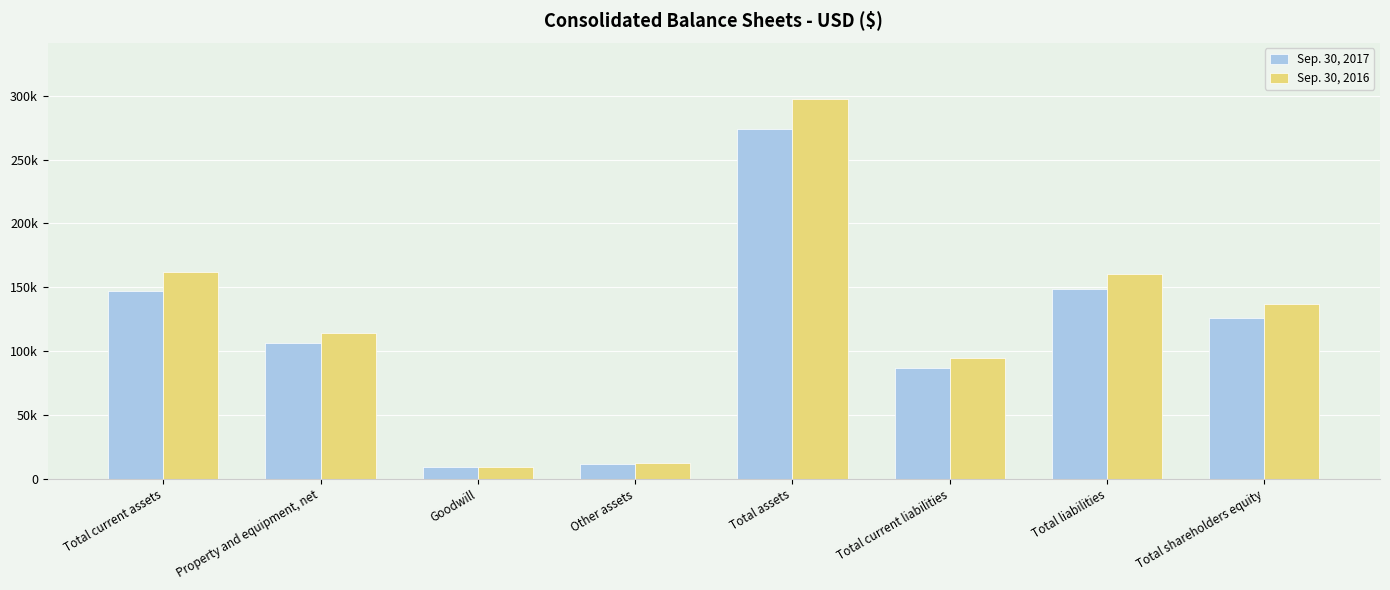

At which label is Sep. 30, 2017 closest to 141553?

Total current assets